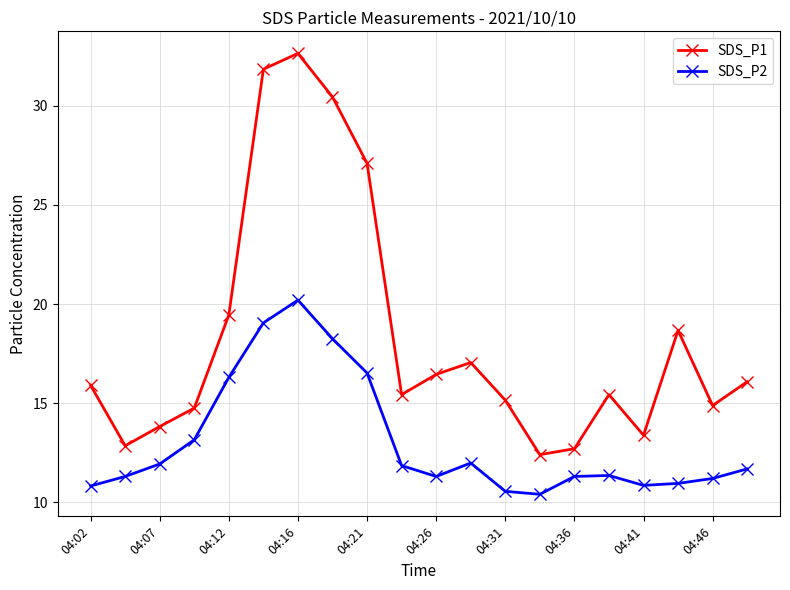

Which series has the largest range (max minus min)?

SDS_P1